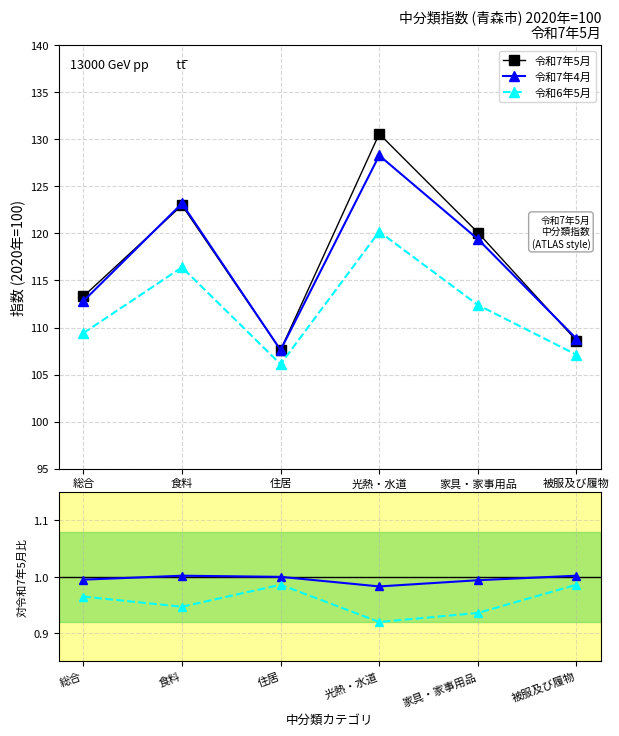

True or false: 令和7年5月 has a value of 107.6 at 住居.

True